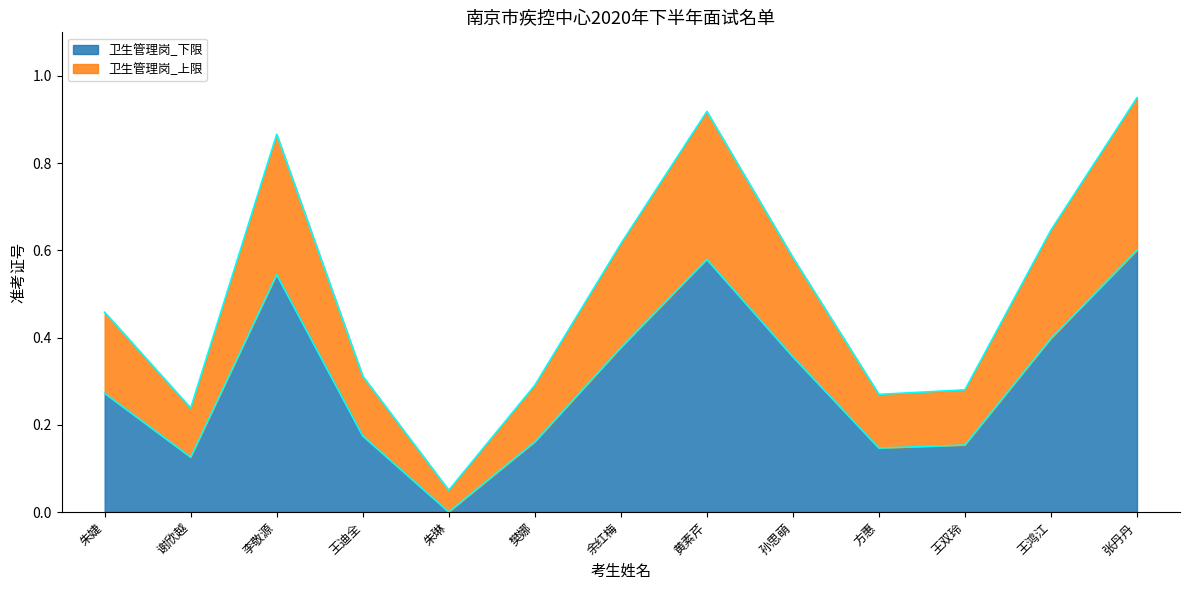

The value at 樊娜 is 0.4. True or false?

False